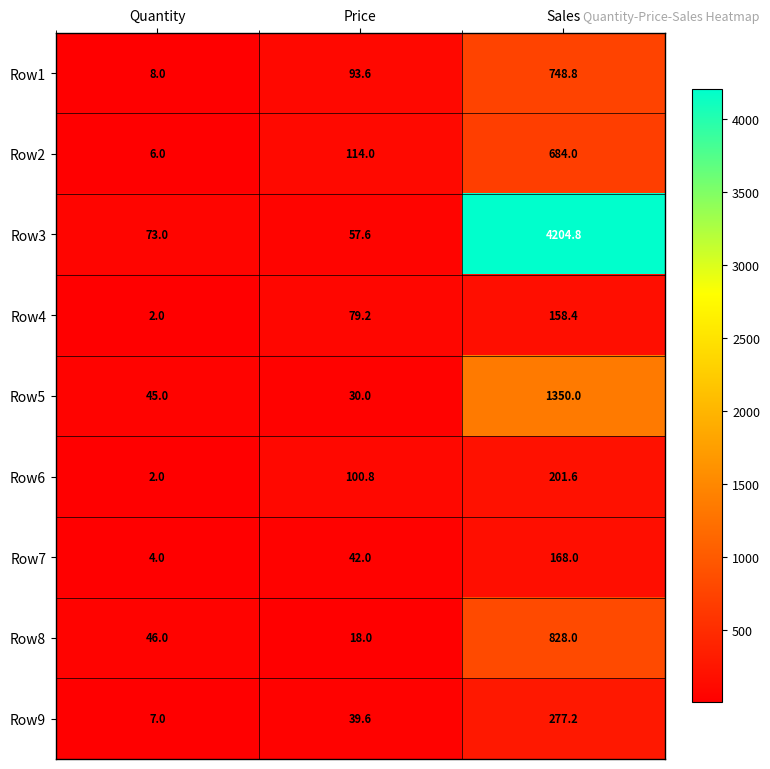

At which category is the sum across all series the highest?

Sales